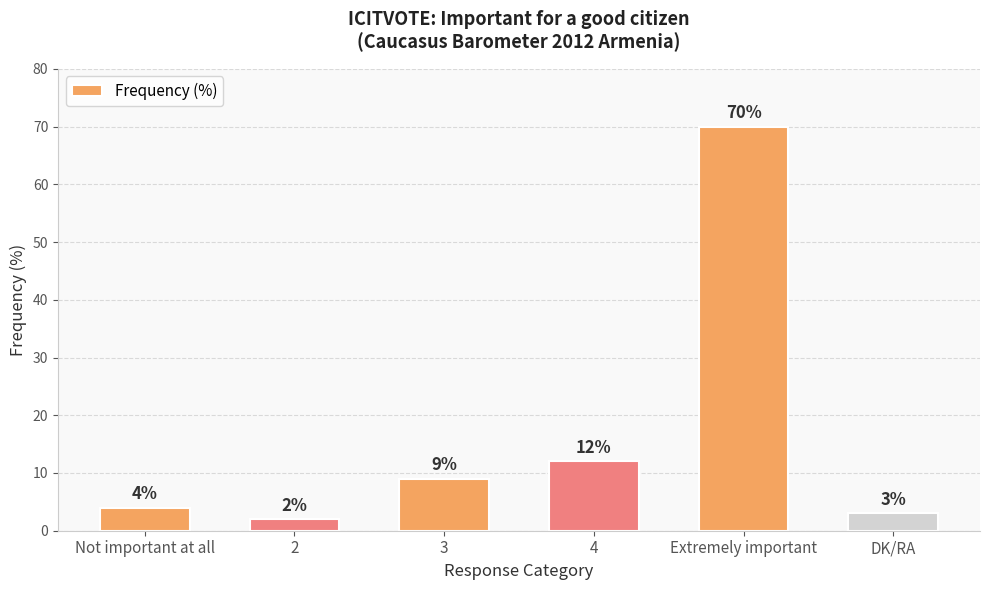

Reading left to right, transcribe all the data shown in this chart.

Not important at all=4	2=2	3=9	4=12	Extremely important=70	DK/RA=3